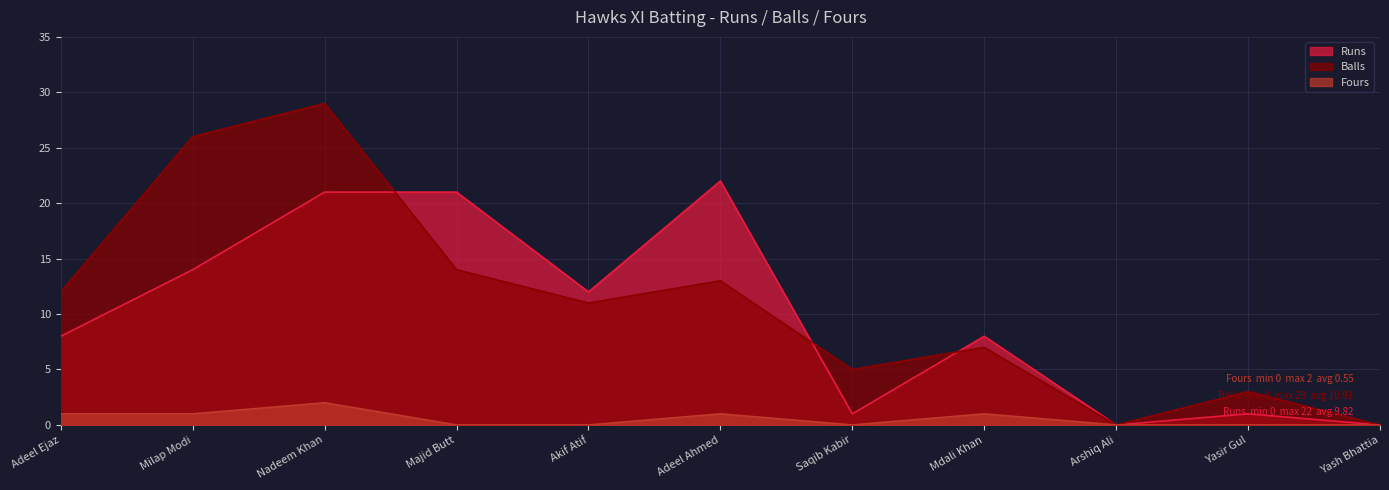

How many lines are shown in the chart?

3